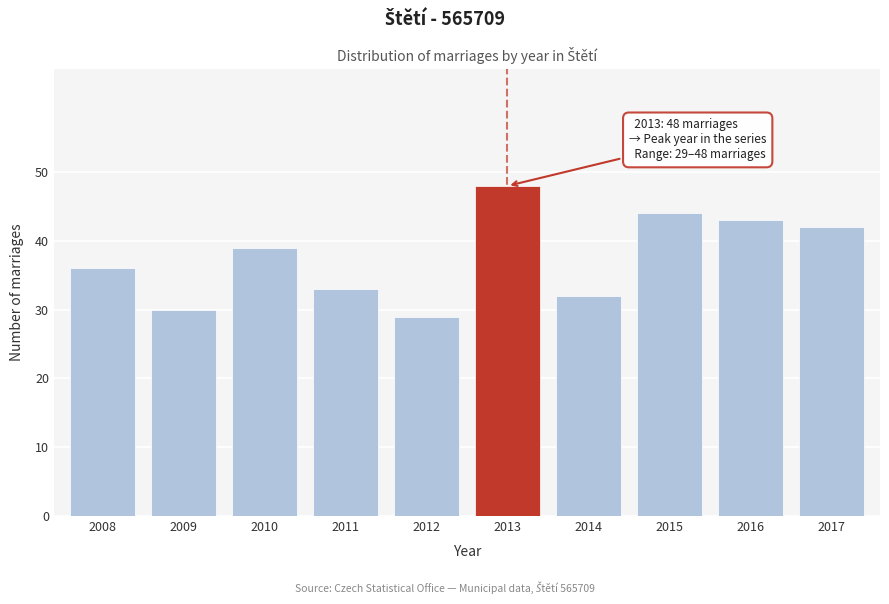

Reading left to right, transcribe all the data shown in this chart.

36	30	39	33	29	48	32	44	43	42